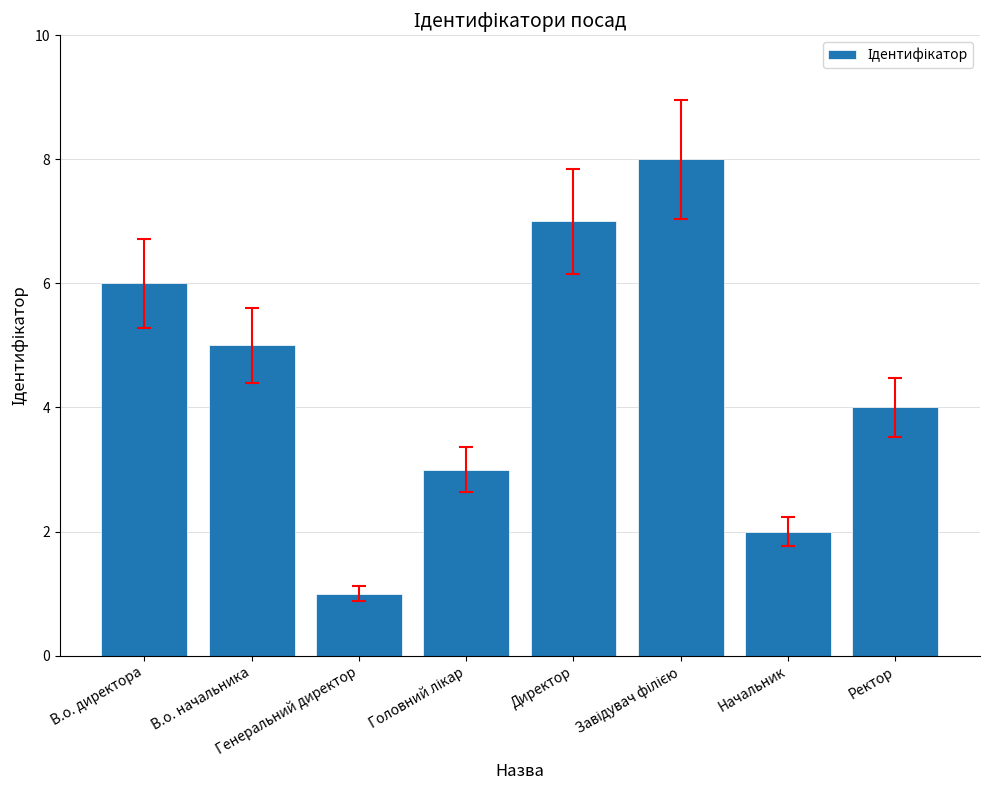

What is the value of the 6th bar from the left?

8